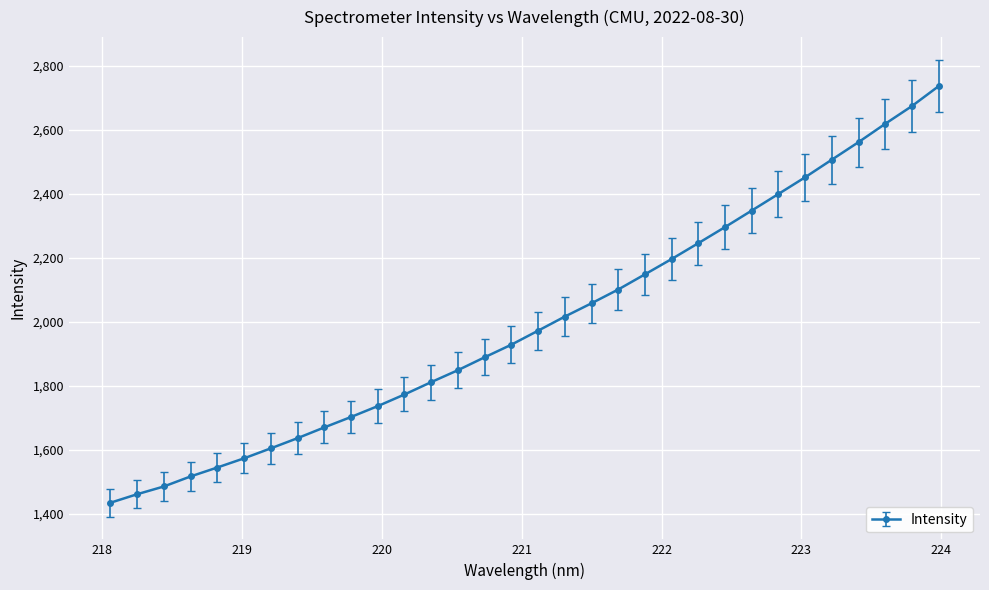

What is the average value?

1997.8